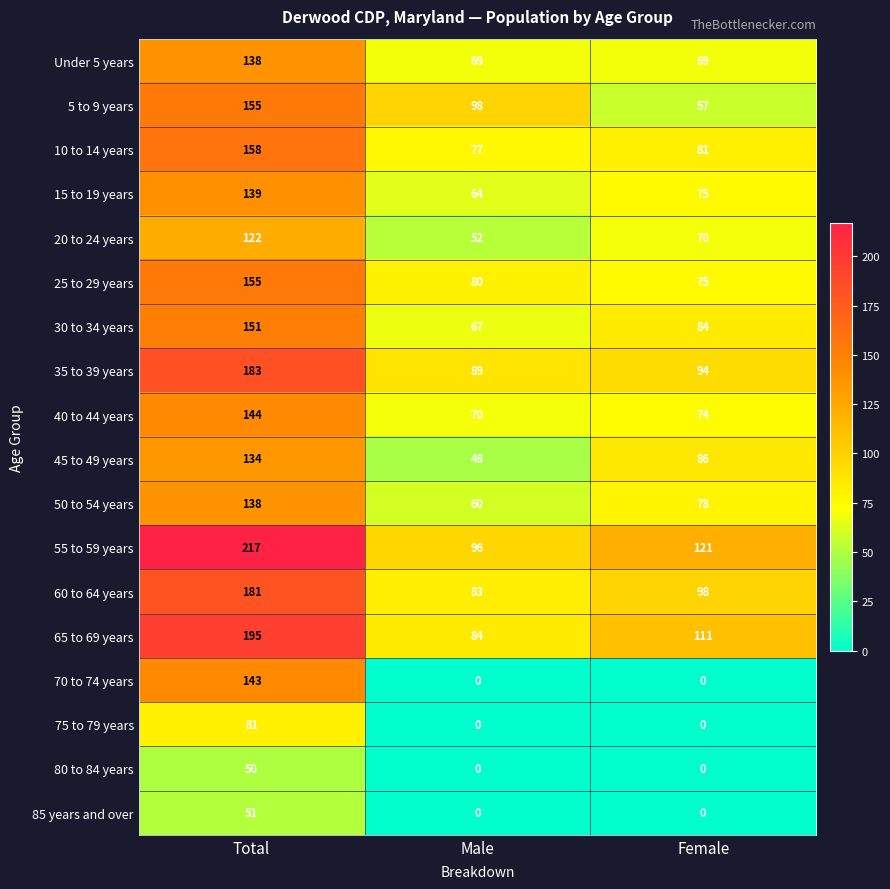

The value of 50 to 54 years at Total is 73. True or false?

False